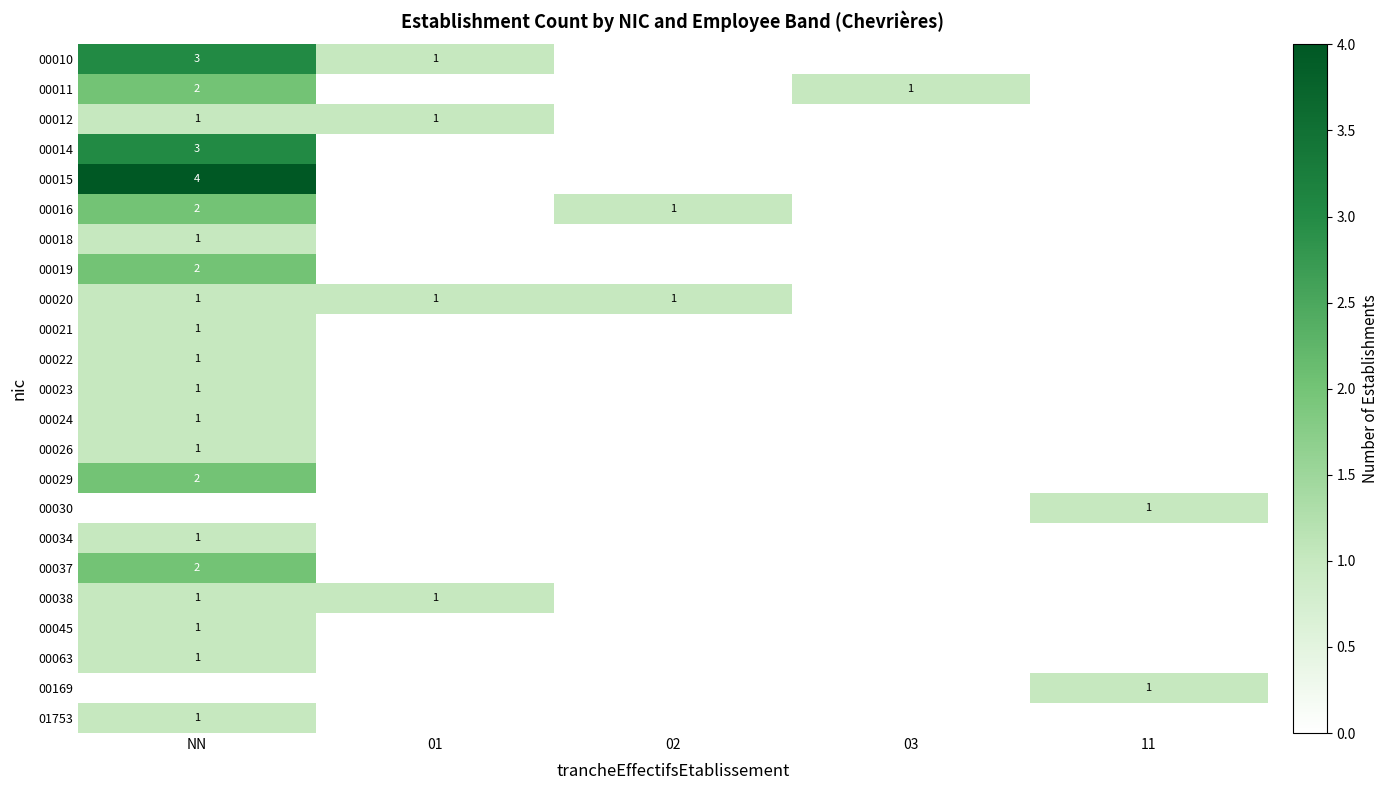

The value of 00011 at 03 is 1. True or false?

True